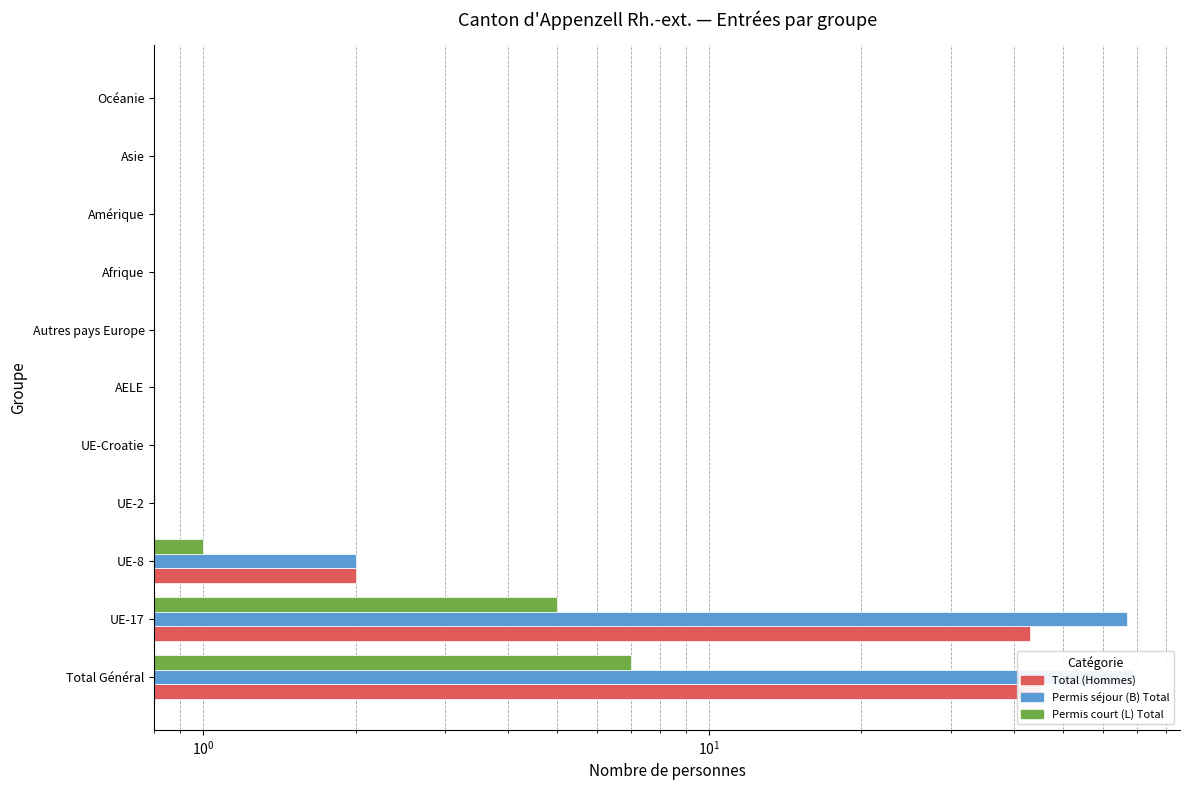

Which series has the widest spread of values?

Permis séjour (B) Total